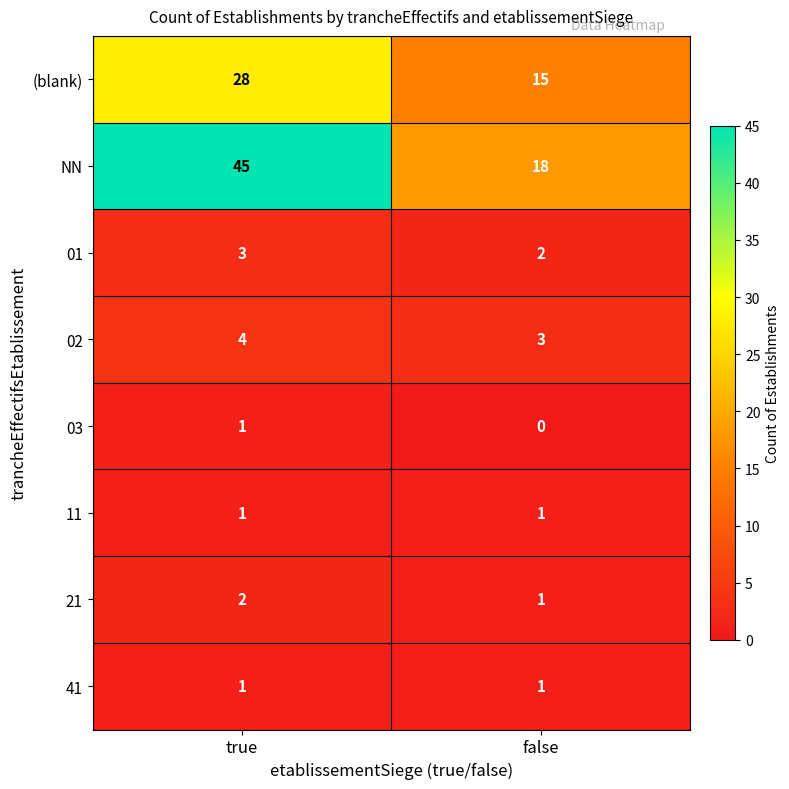

Reading right to left, extract all data points from this chart.

(blank): 15	28
NN: 18	45
01: 2	3
02: 3	4
03: 0	1
11: 1	1
21: 1	2
41: 1	1